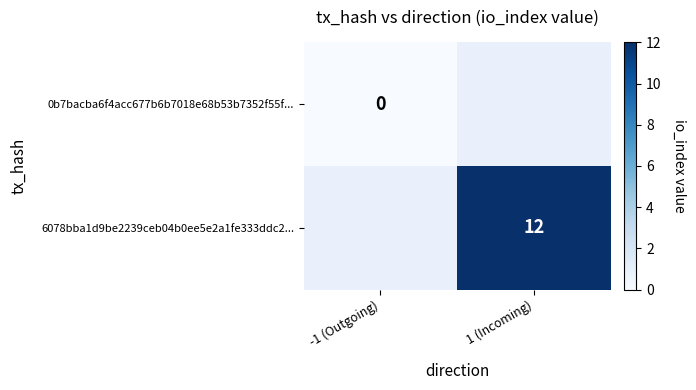

Is the value of 6078bba1d9be2239ceb04b0ee5e2a1fe333ddc2... at 1 (Incoming) greater than the value of 0b7bacba6f4acc677b6b7018e68b53b7352f55f... at -1 (Outgoing)?

Yes